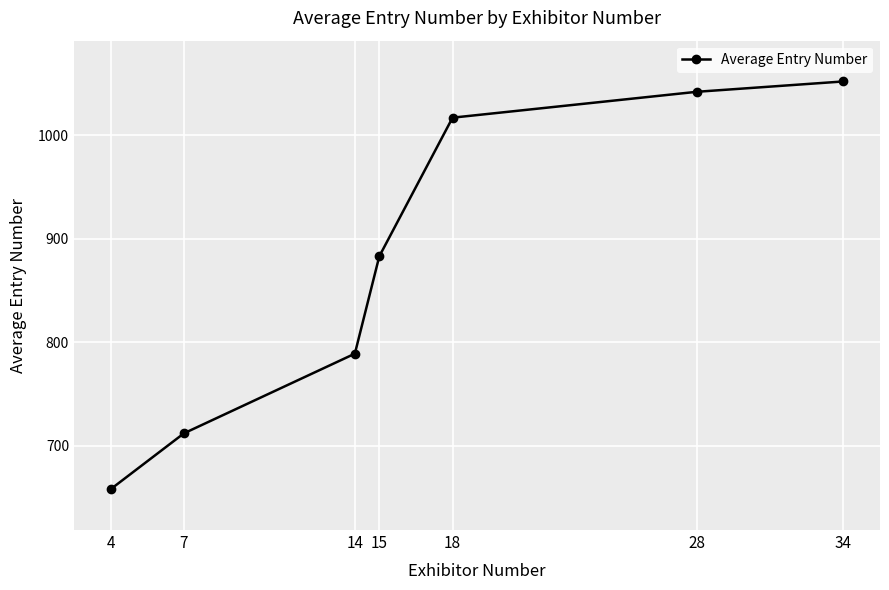

Reading left to right, transcribe all the data shown in this chart.

658	712	789	883	1017	1042	1052